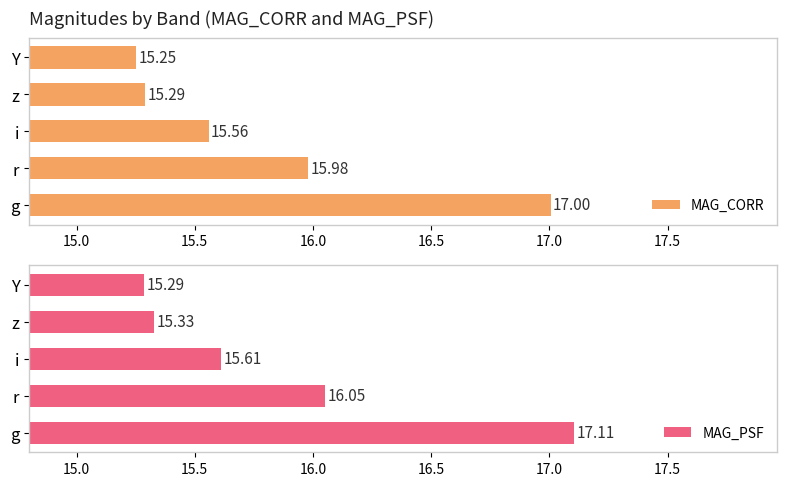

How many data points does each series have?

5